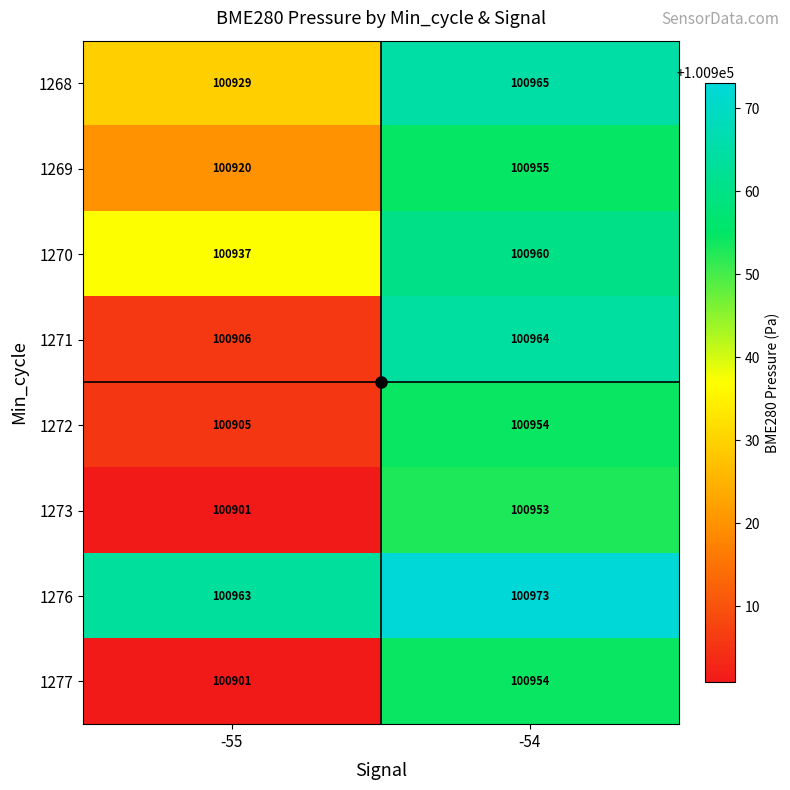

The value of 1273 at -54 is 100953. True or false?

True